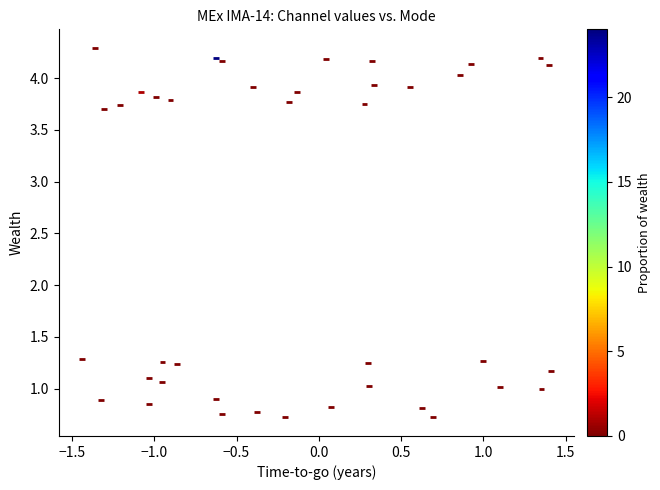

What is the range of X values (max minus min)?

2.8